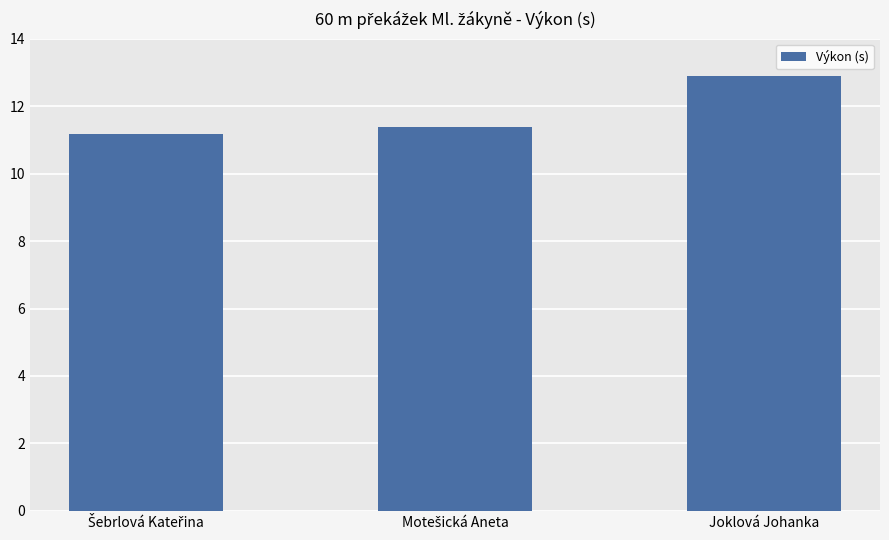

What value does the data have at Joklová Johanka?

12.9